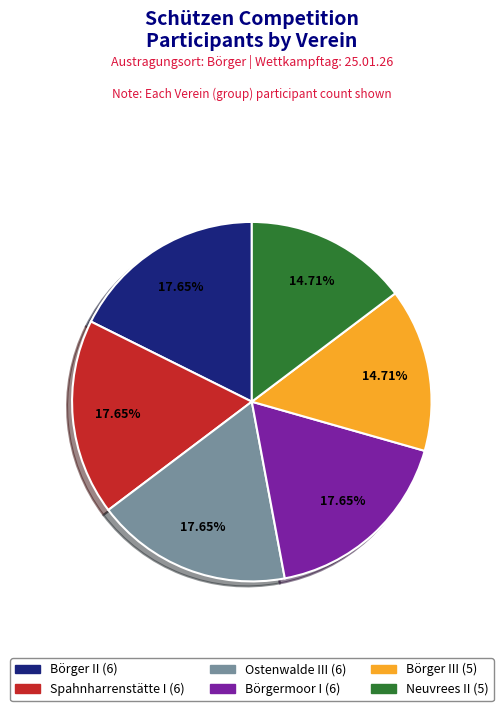

Does any single category account for the majority?

No